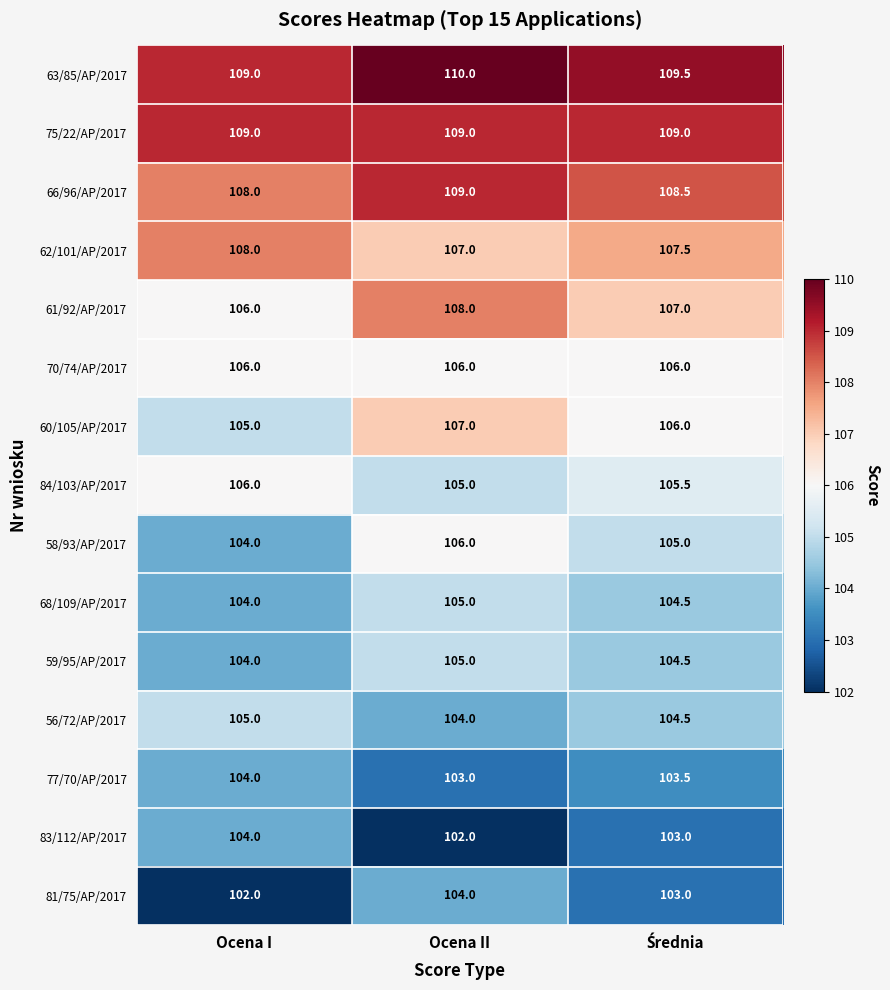

What is the difference between the highest and lowest values at Ocena I?

7.0